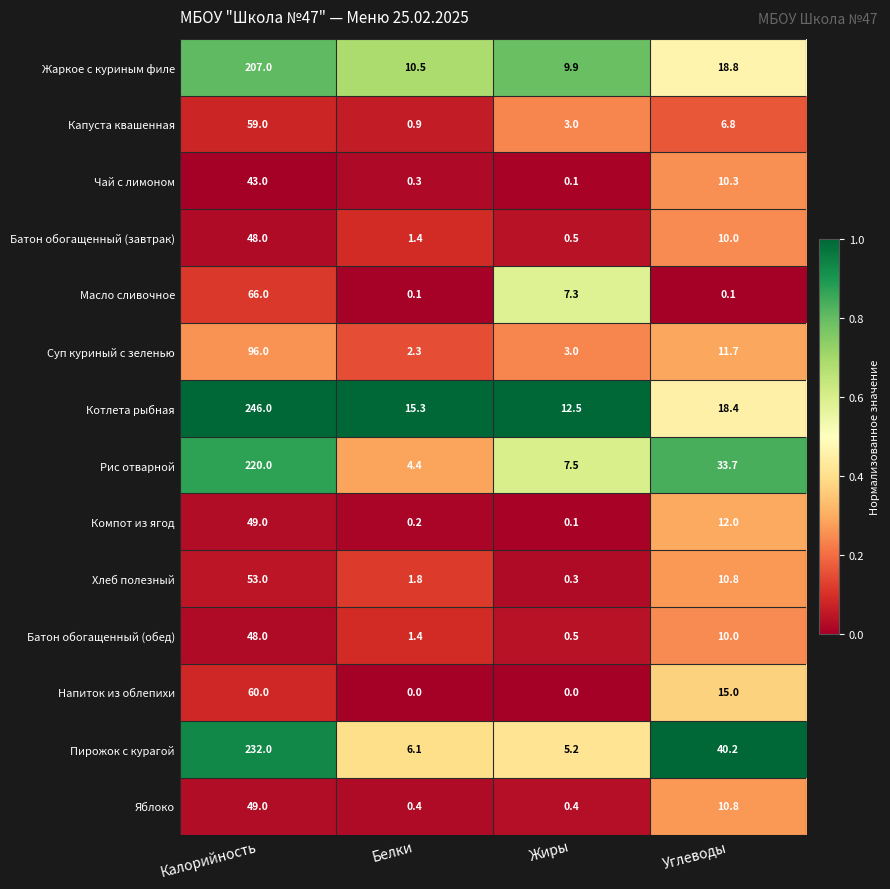

How many categories are shown in the chart?

4